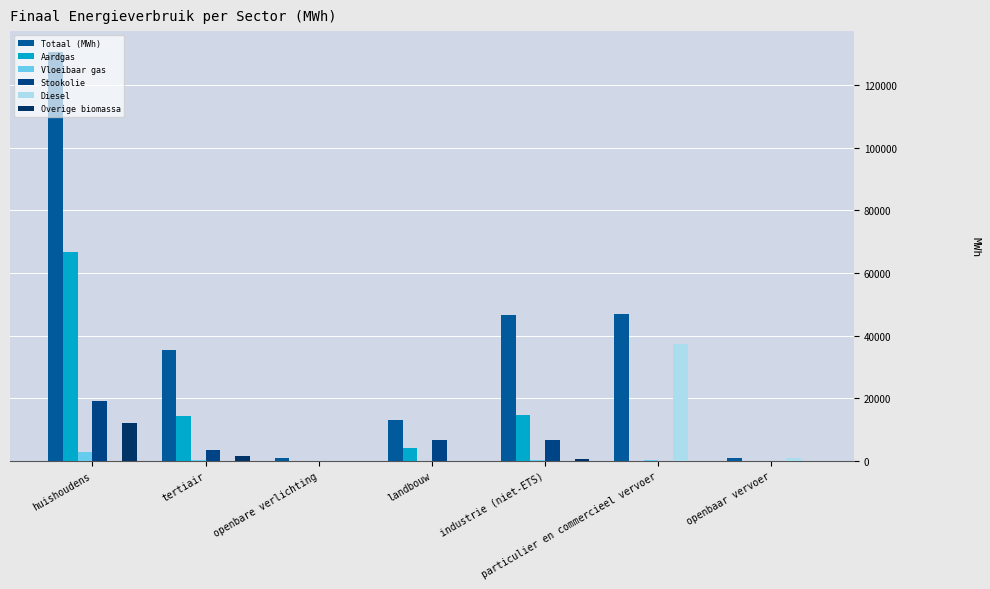

Which series has the widest spread of values?

Totaal (MWh)